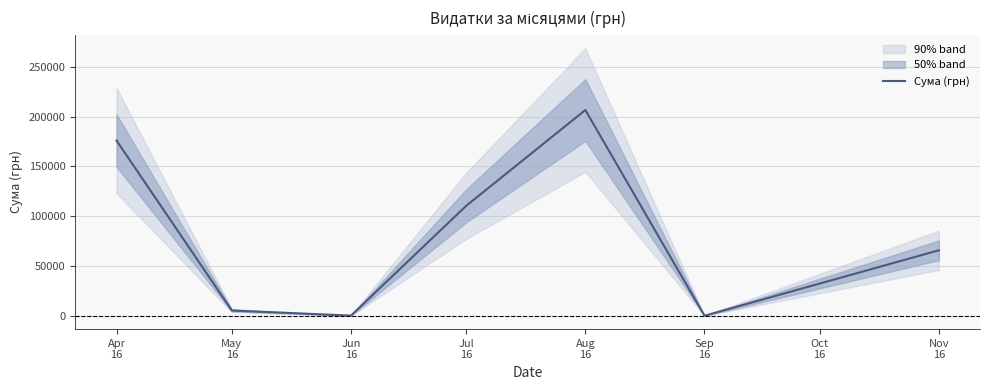

Between May
16 and Jun
16, which is larger?

May
16